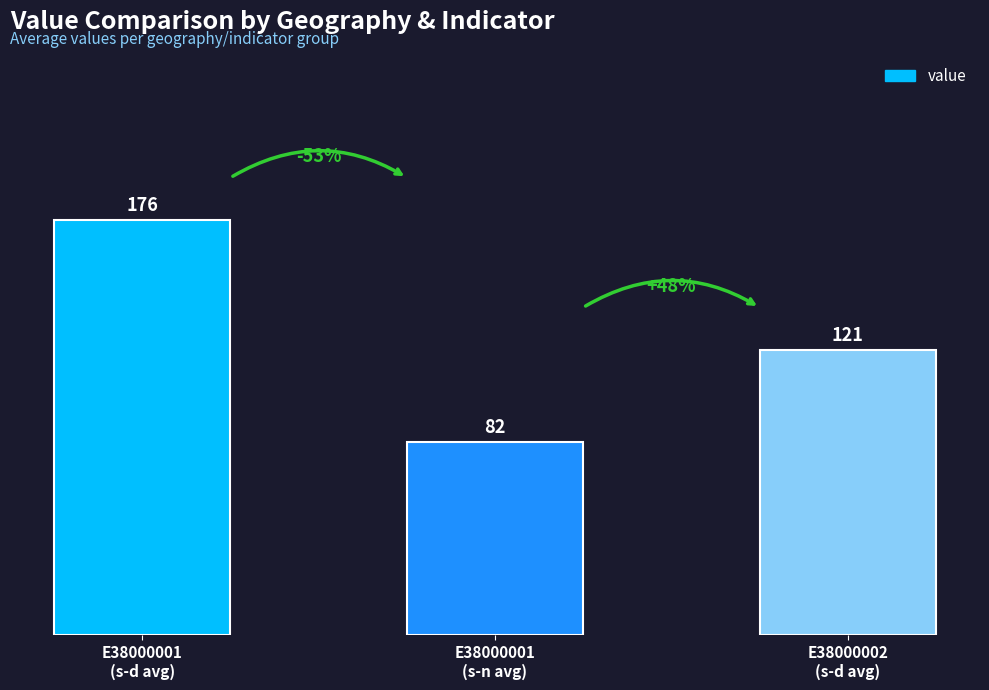

Approximately how many times larger is the value at E38000001
(s-n avg) compared to E38000002
(s-d avg)?

0.7